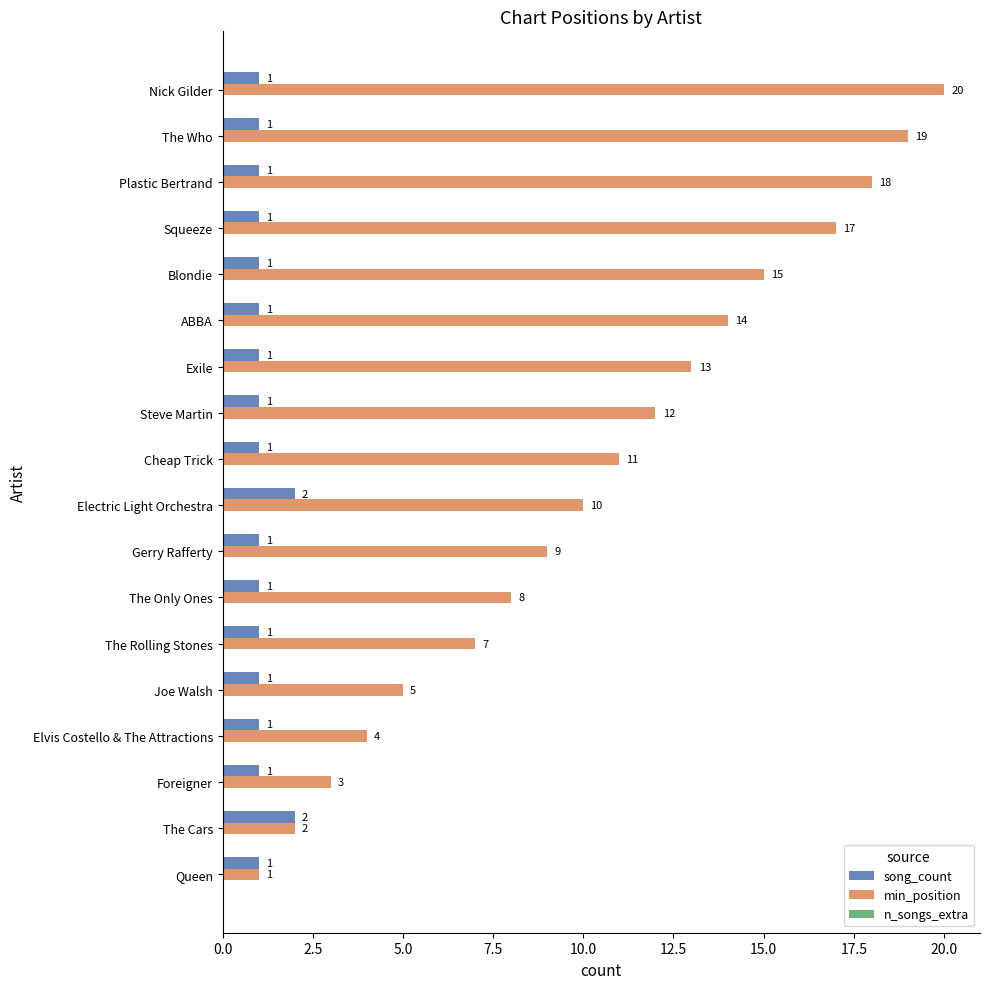

Rank the series by their maximum value, from highest to lowest.

min_position, song_count